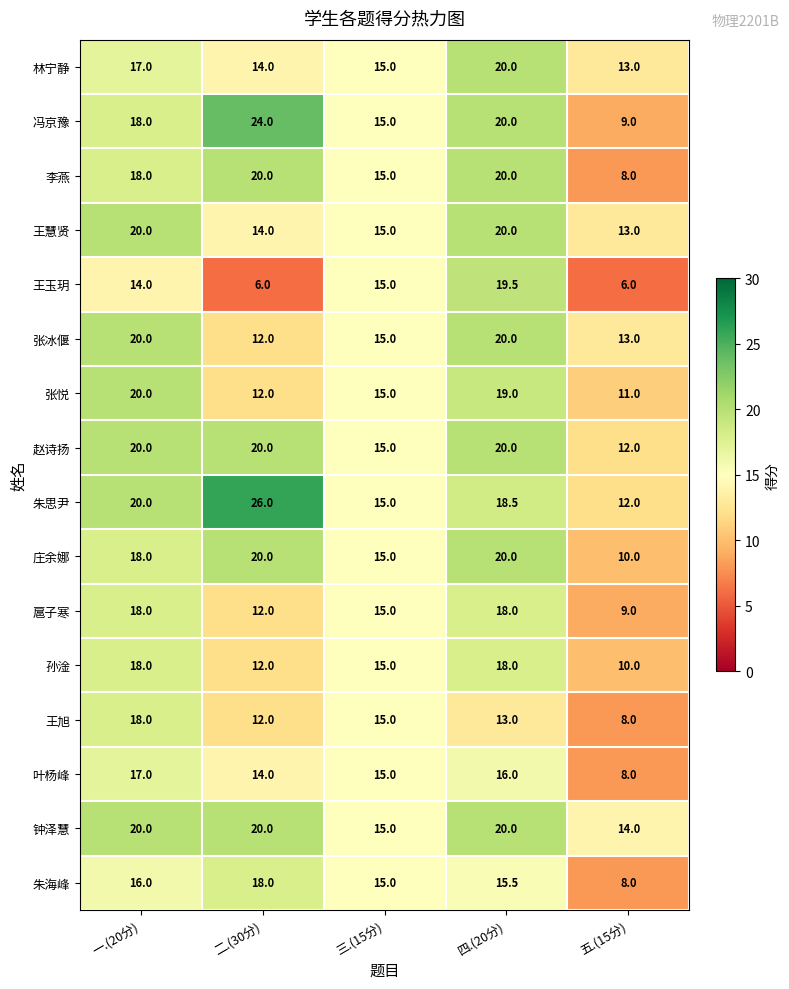

What is the total value across all series at 二.(30分)?

256.0